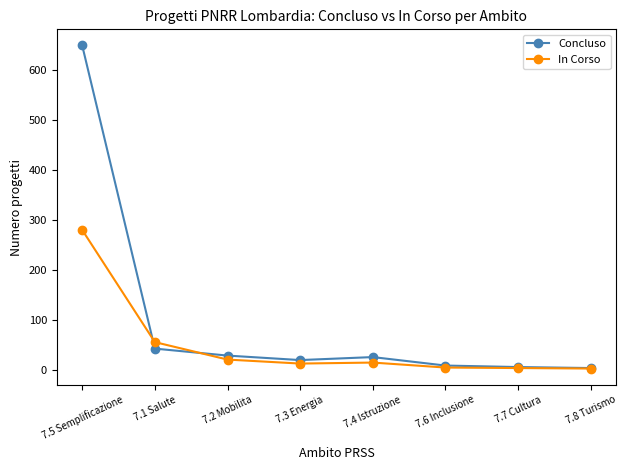

Rank the series by their average value, from highest to lowest.

Concluso, In Corso